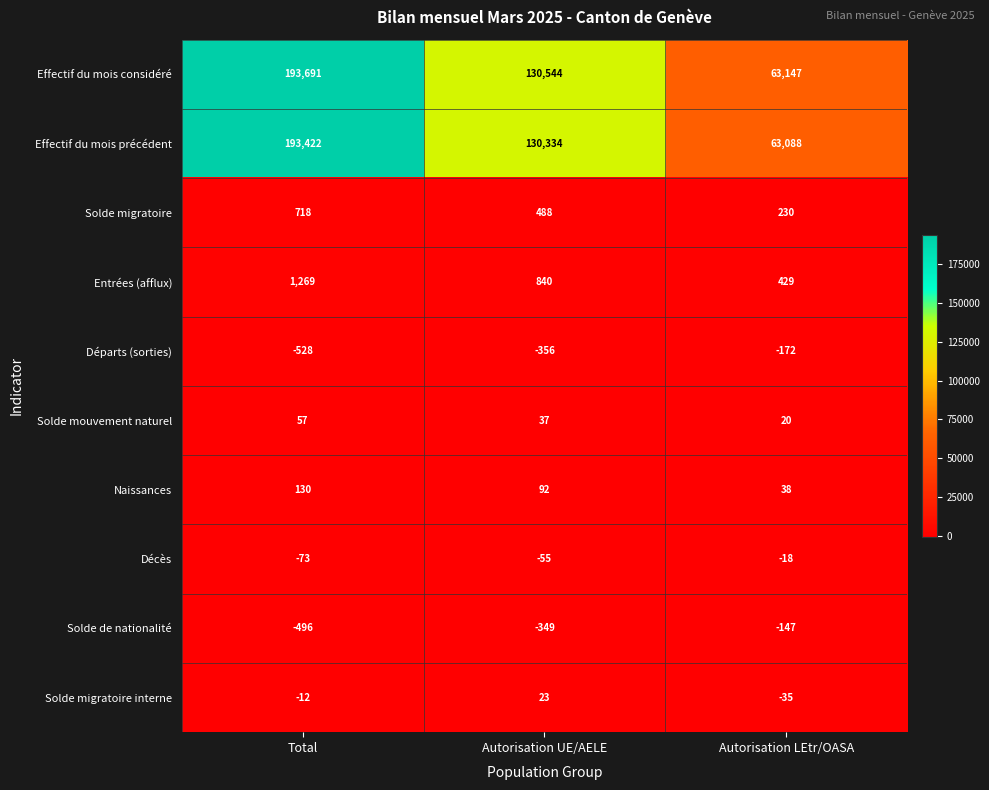

Which series has the largest range (max minus min)?

Effectif du mois considéré